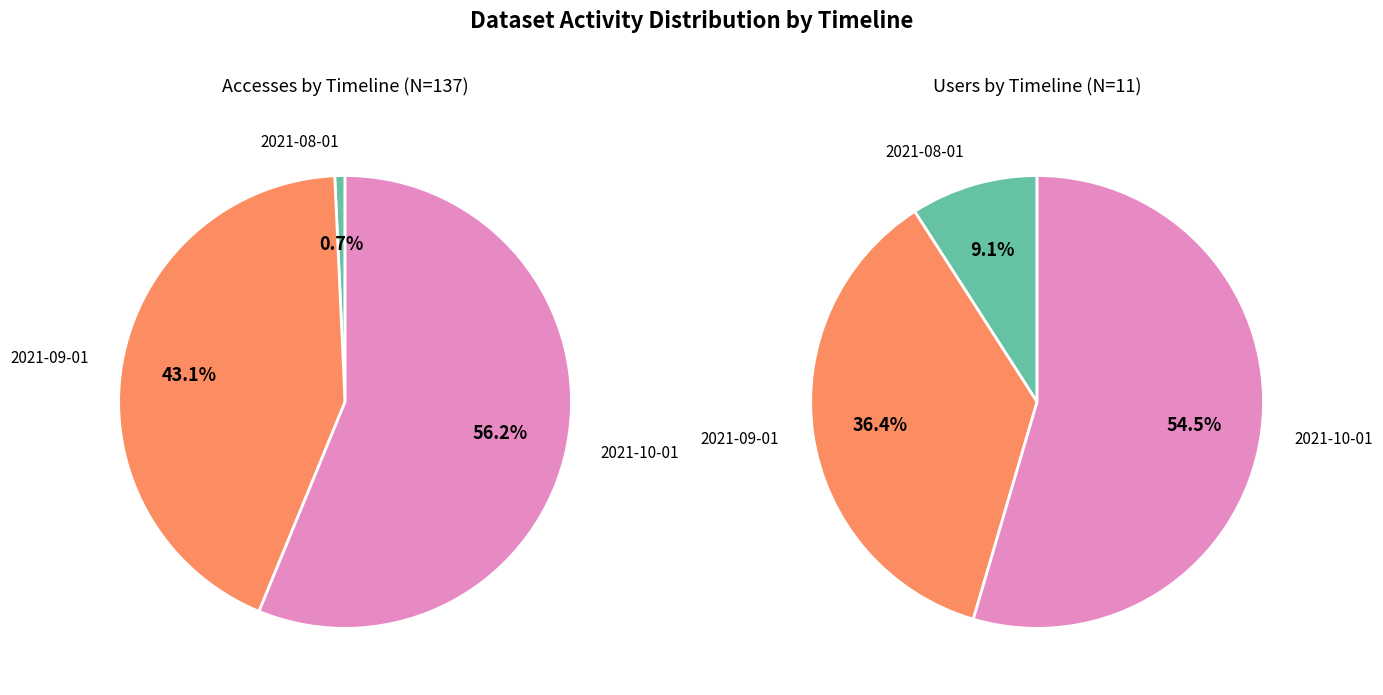

Does any single category account for the majority?

Yes